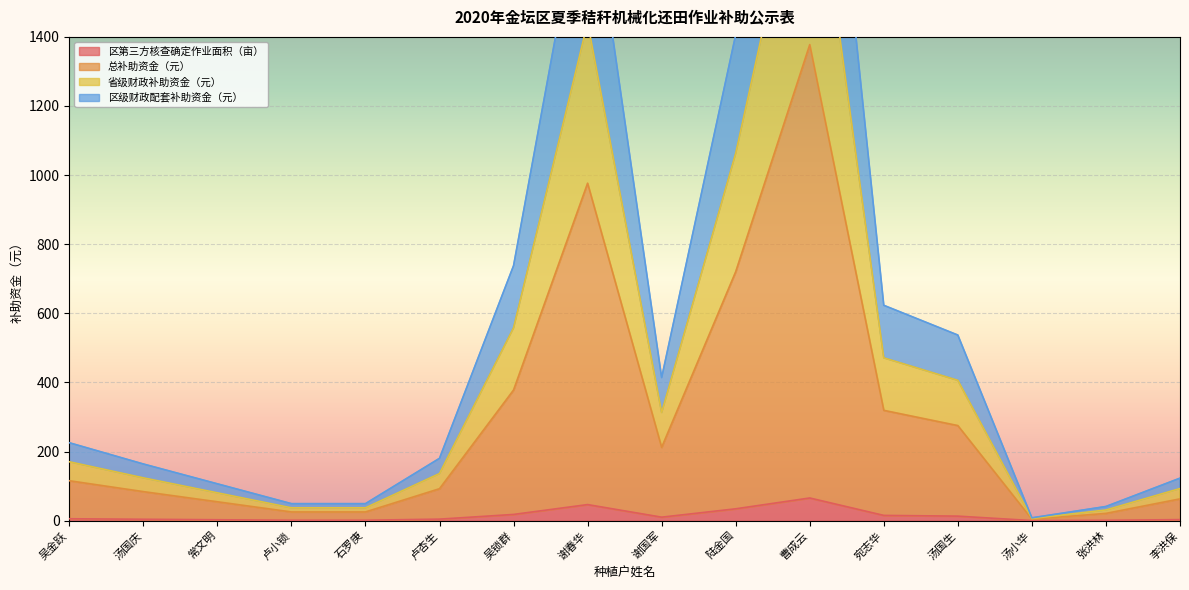

Is the value of 区第三方核查确定作业面积（亩） at 李洪保 greater than the value of 省级财政补助资金（元） at 石罗庚?

No